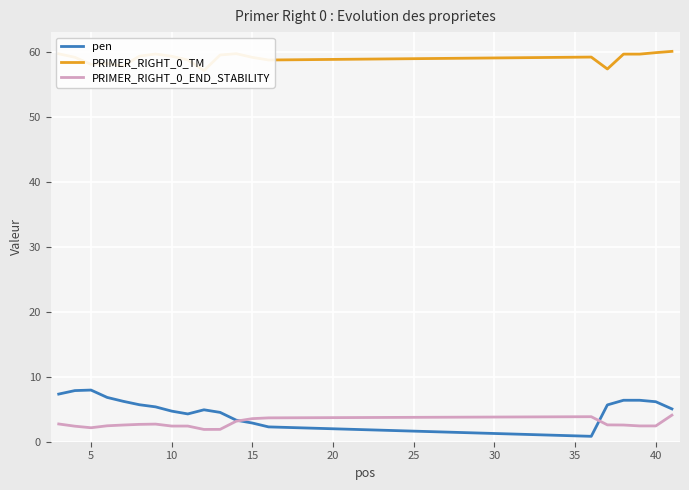

True or false: pen and PRIMER_RIGHT_0_TM cross at least once.

False